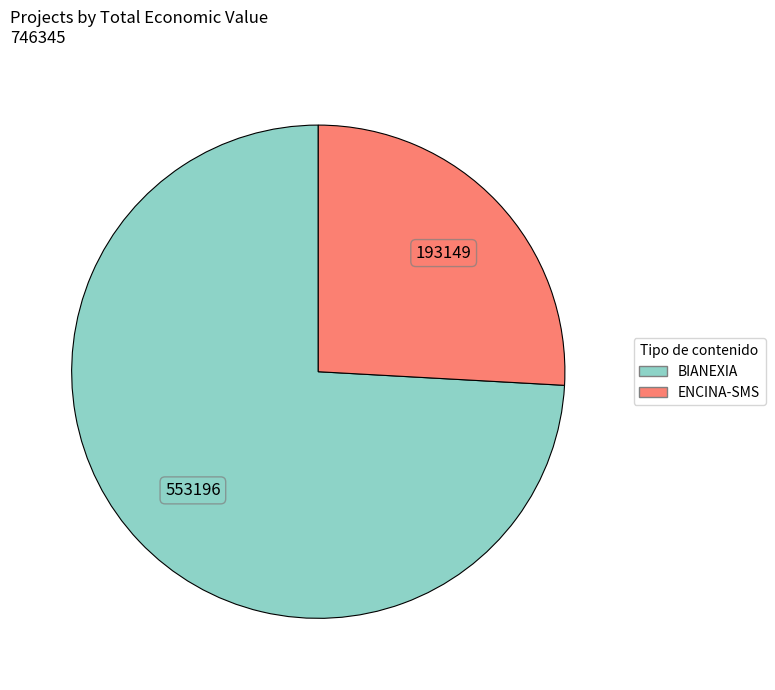

Count the number of slices in the pie.

2